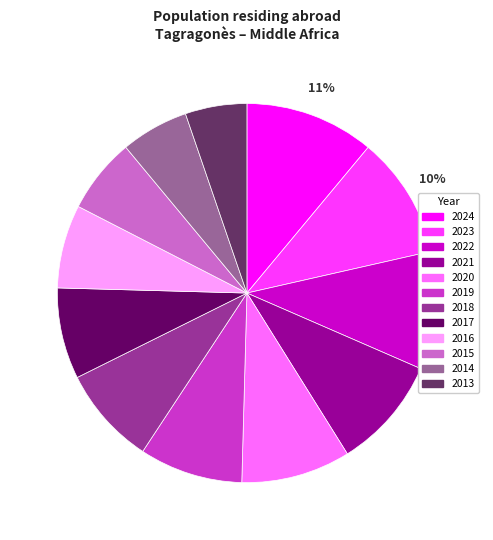

To the nearest percent, what is the difference between the 2013 and 2023 slice percentages?

5%